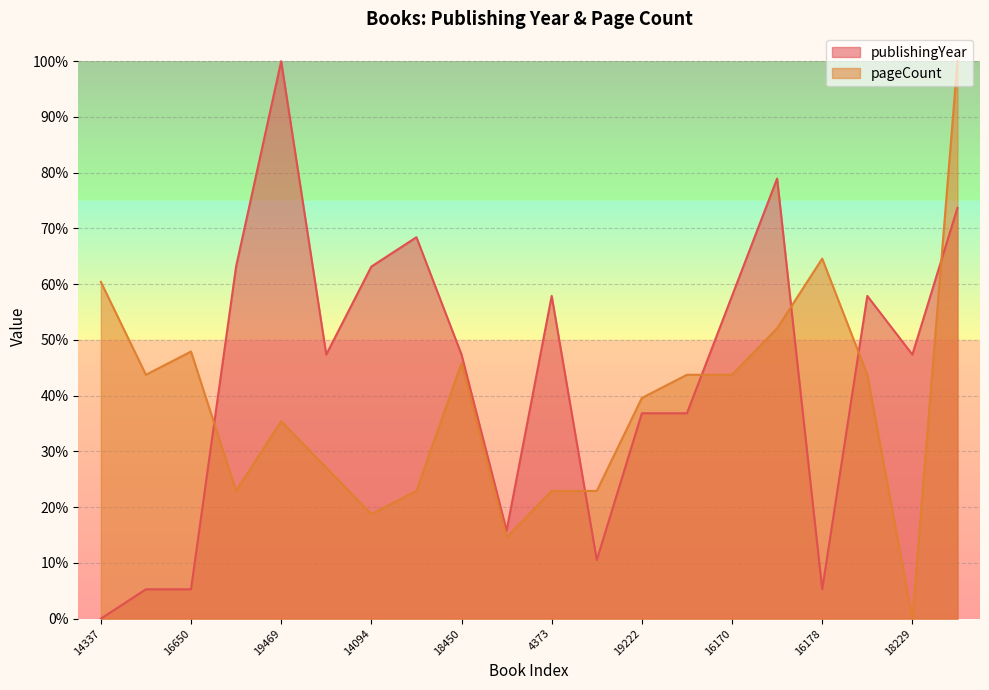

At which category does the chart reach its peak across all series?

19469